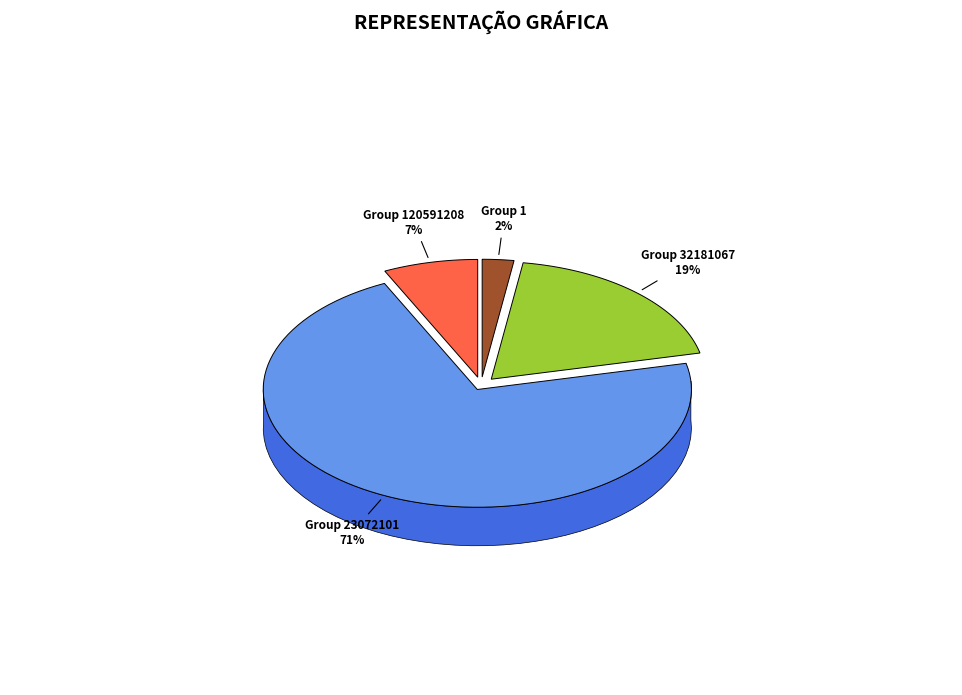

To the nearest percent, what portion does 120591208 represent?

7%